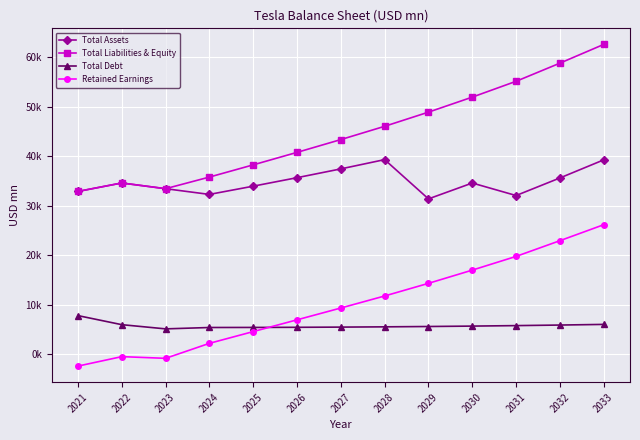

True or false: Total Liabilities & Equity and Retained Earnings cross at least once.

False